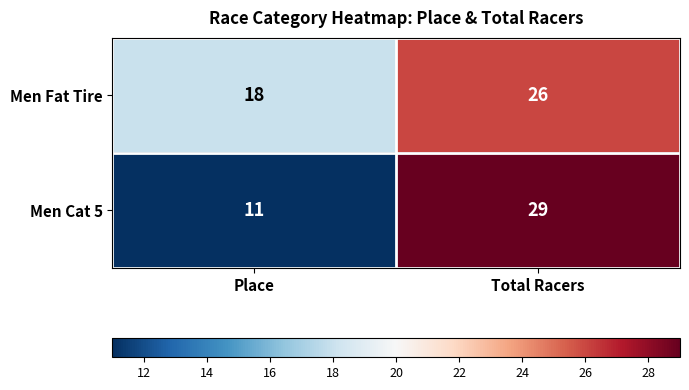

Is it true that Men Fat Tire equals 18 at Place?

True